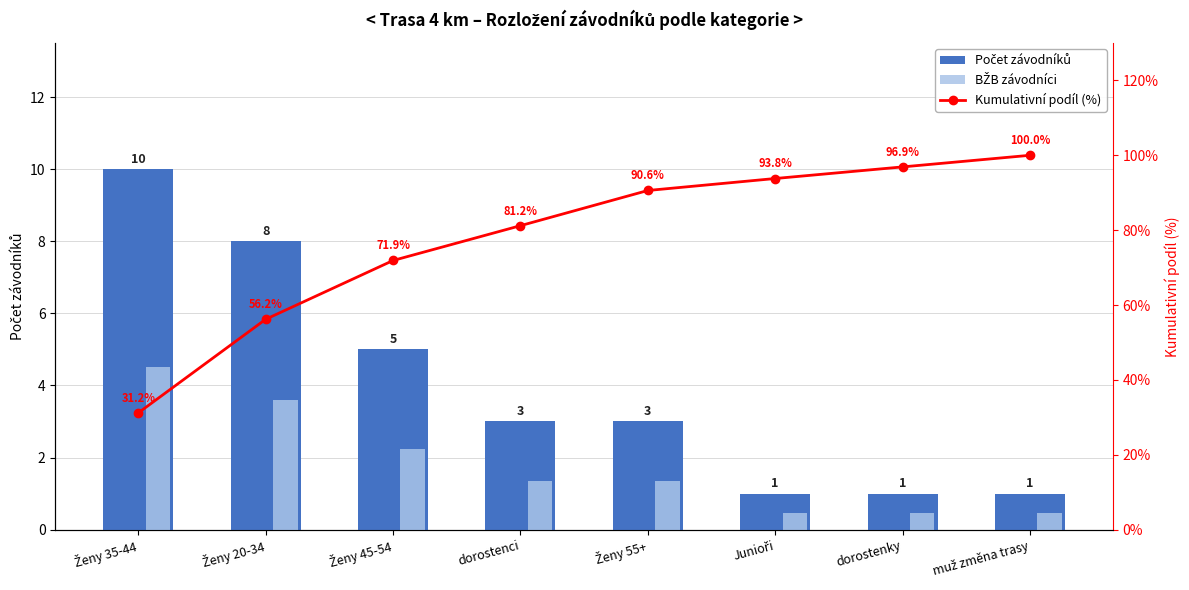

What is the difference between the highest and lowest values at Ženy 55+?

89.2